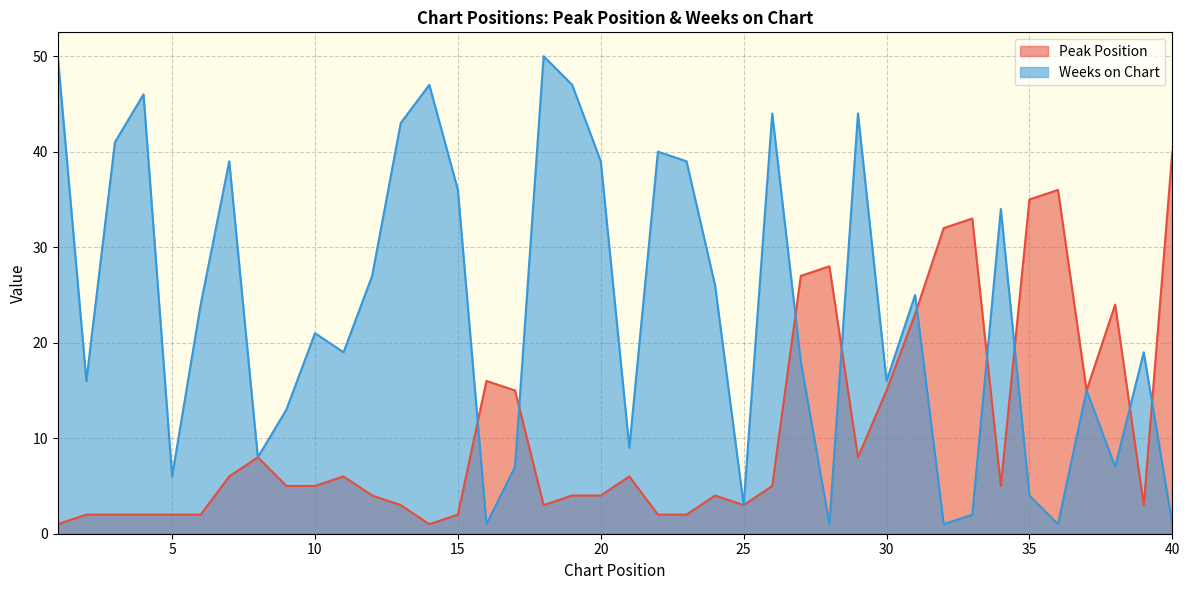

Which series has the largest total across all categories?

Weeks on Chart